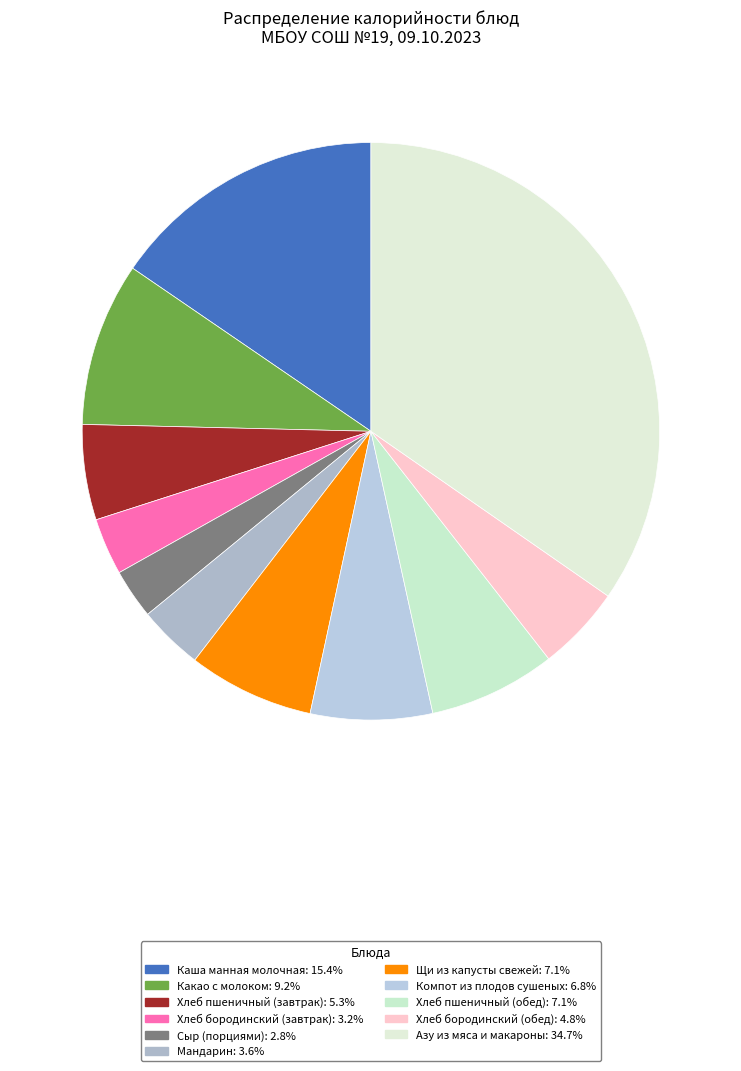

What percentage is the Хлеб бородинский (обед) slice, to the nearest percent?

5%